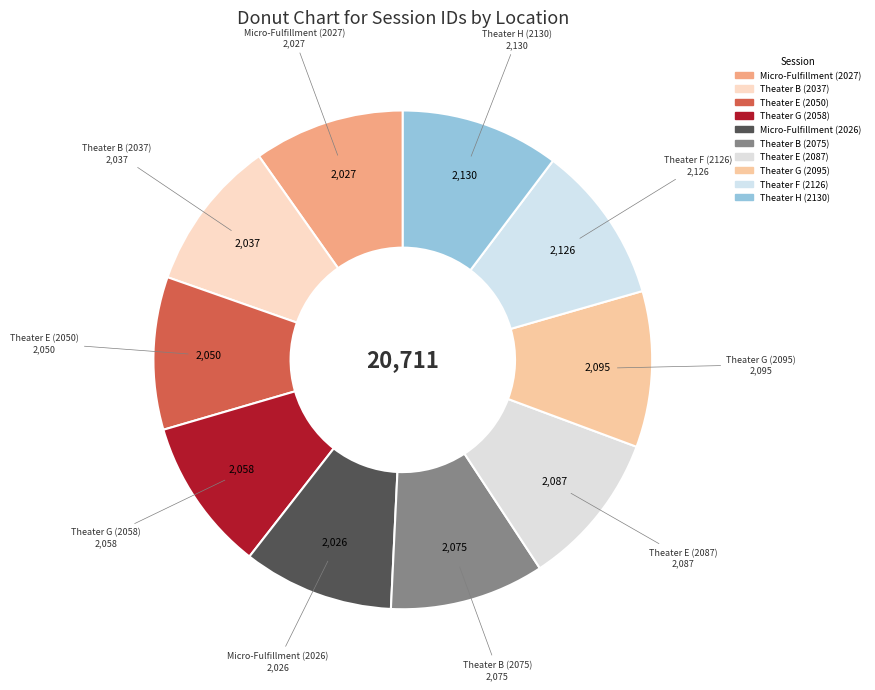

How many slices are in this pie chart?

10